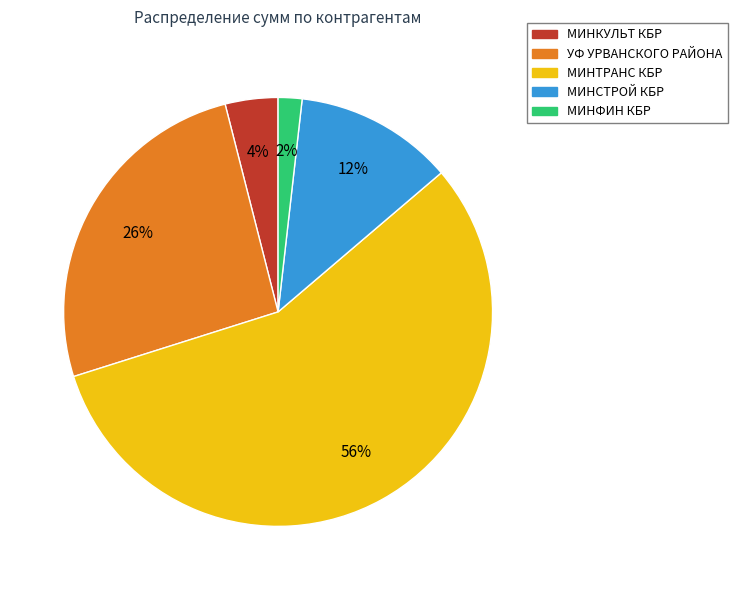

Do МИНТРАНС КБР and МИНФИН КБР together represent more than half of the pie?

Yes